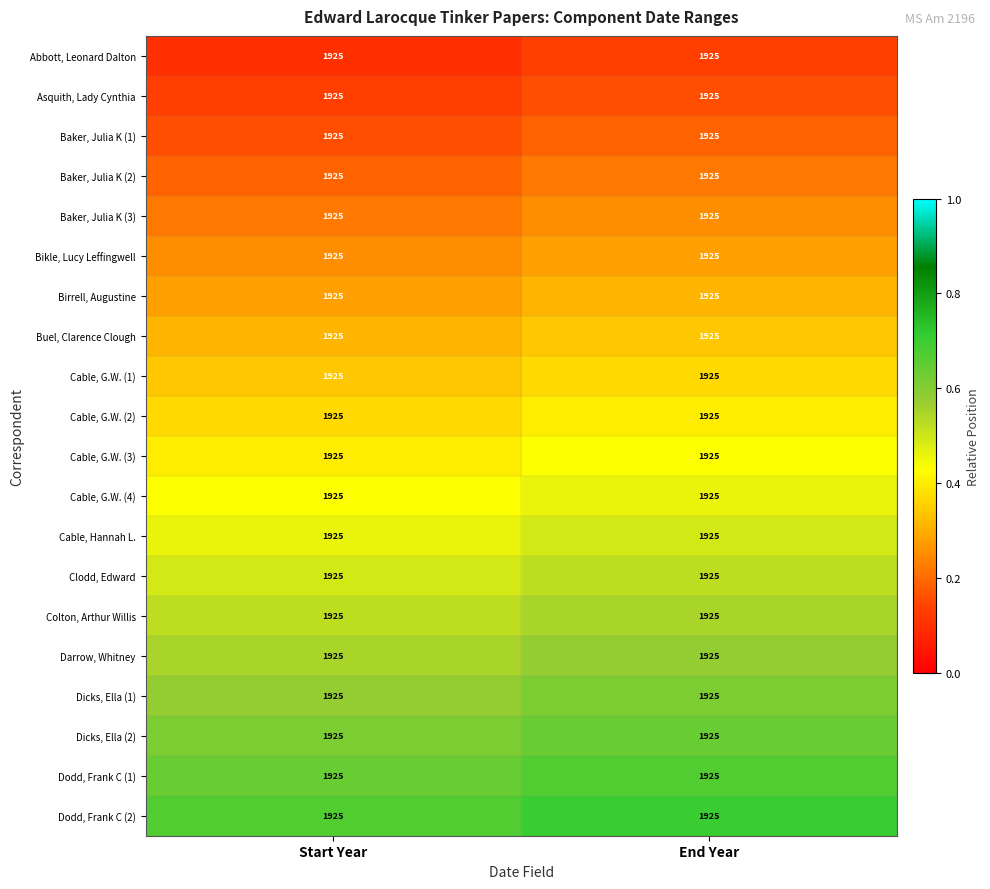

List the series in order of their peak value, highest first.

Dodd, Frank C (2), Dodd, Frank C (1), Dicks, Ella (2), Dicks, Ella (1), Darrow, Whitney, Colton, Arthur Willis, Clodd, Edward, Cable, Hannah L., Cable, G.W. (4), Cable, G.W. (3), Cable, G.W. (2), Cable, G.W. (1), Buel, Clarence Clough, Birrell, Augustine, Bikle, Lucy Leffingwell, Baker, Julia K (3), Baker, Julia K (2), Baker, Julia K (1), Asquith, Lady Cynthia, Abbott, Leonard Dalton